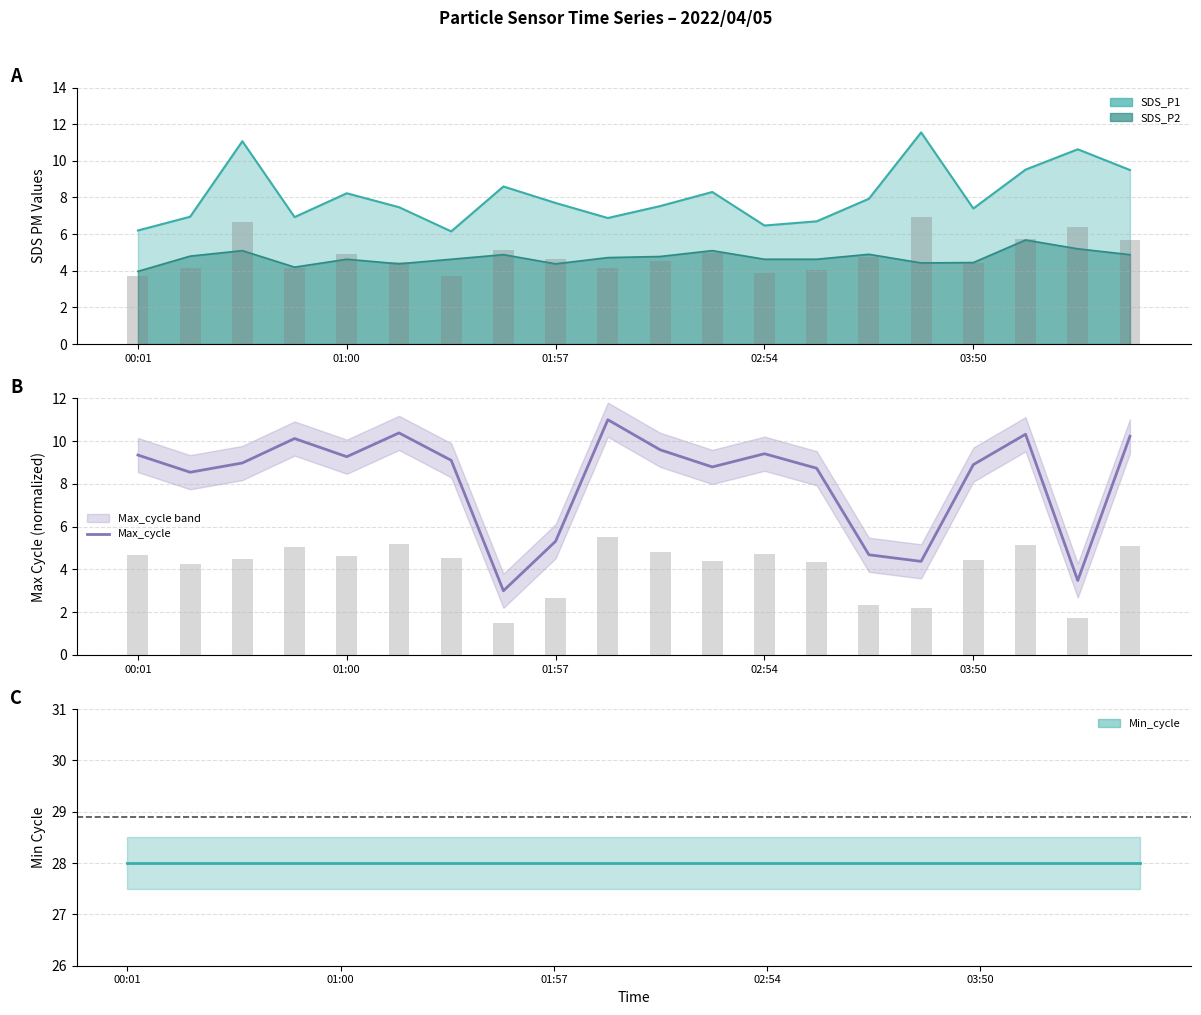

What is the difference between the maximum and second lowest values?

7.5